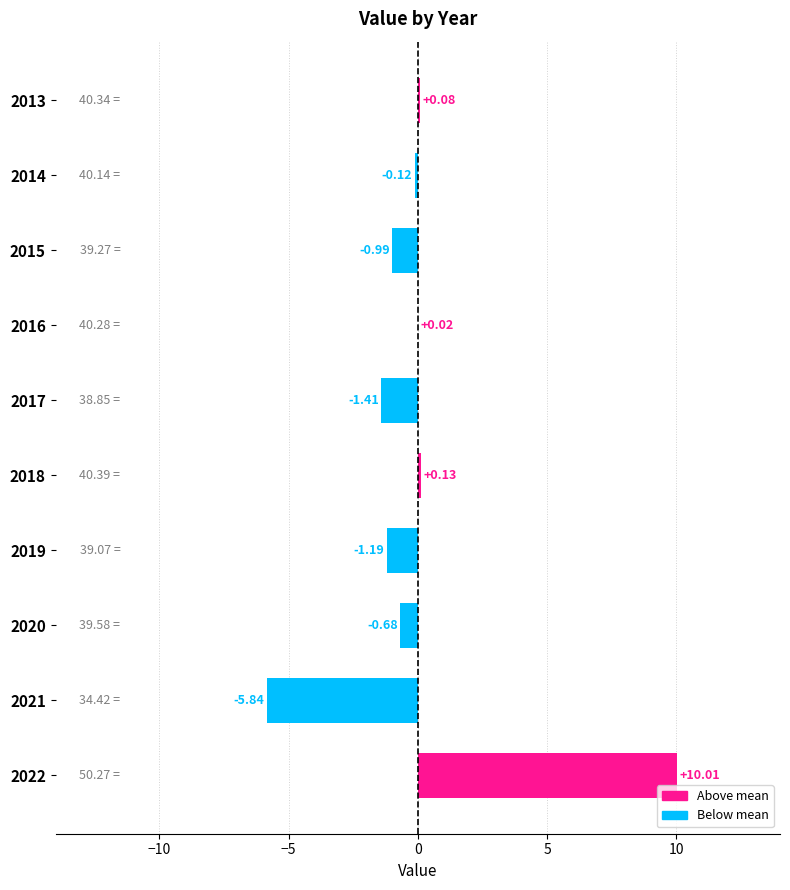

What is the change in value from 2022 to 2017?

-11.4